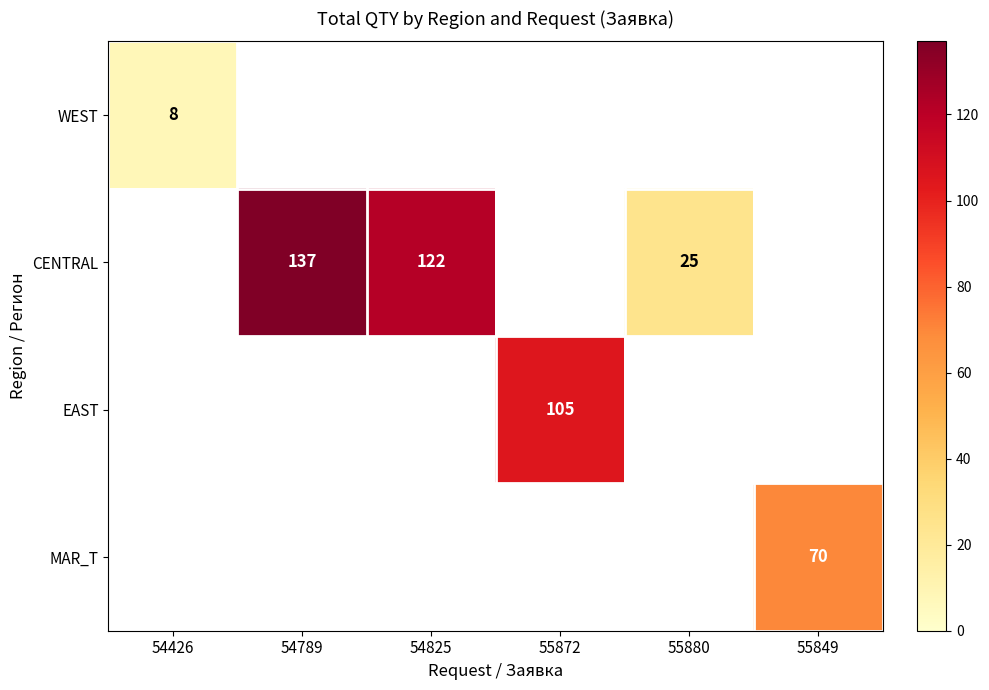

The CENTRAL series shows 137 at 54789. True or false?

True